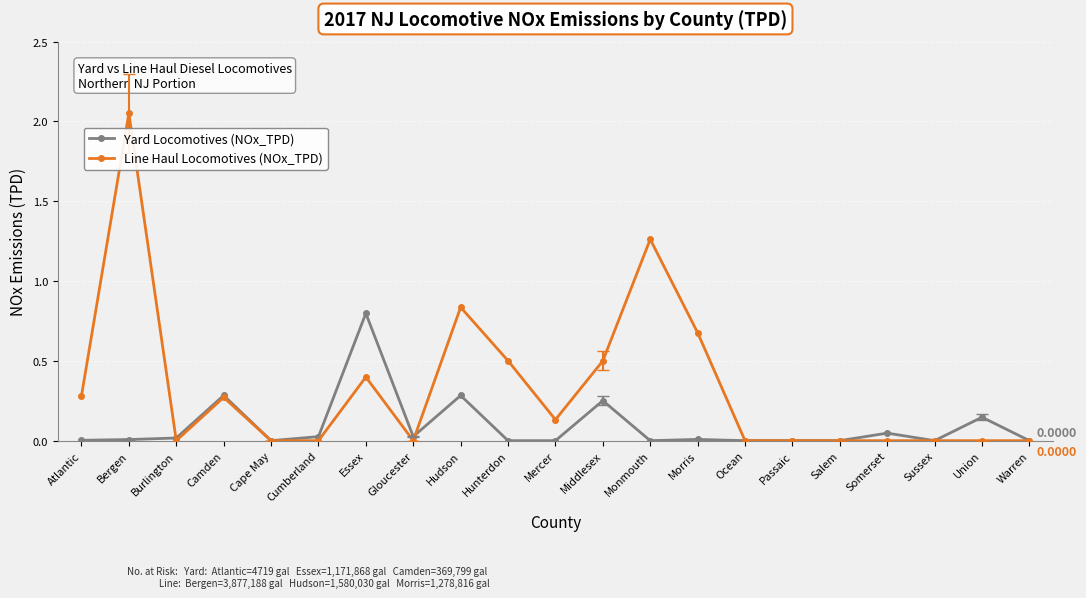

What is the label of the 18th point from the left?

Somerset